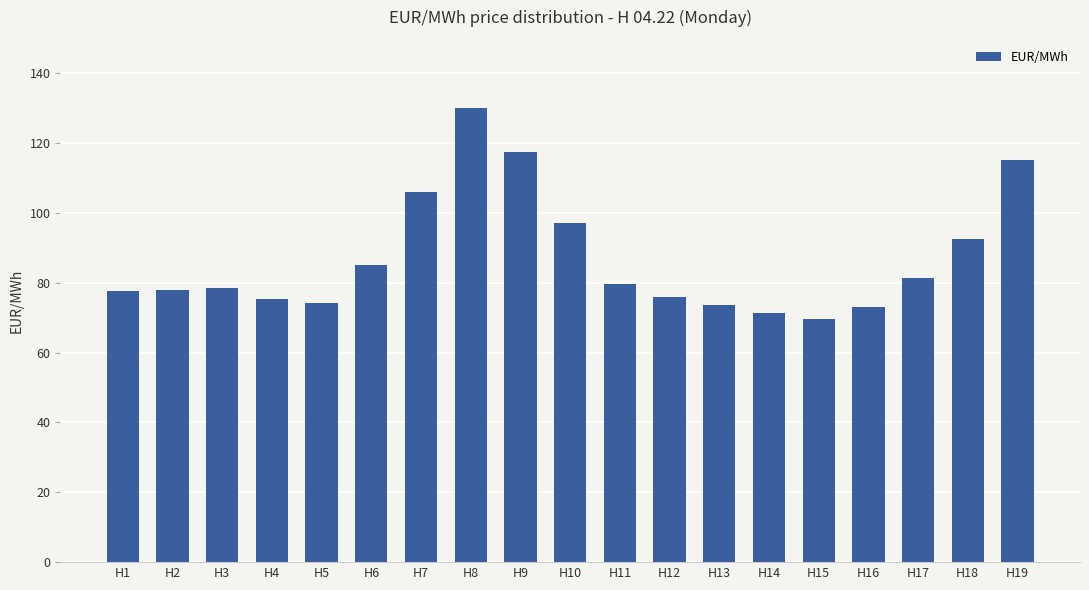

Between H19 and H8, which is larger?

H8